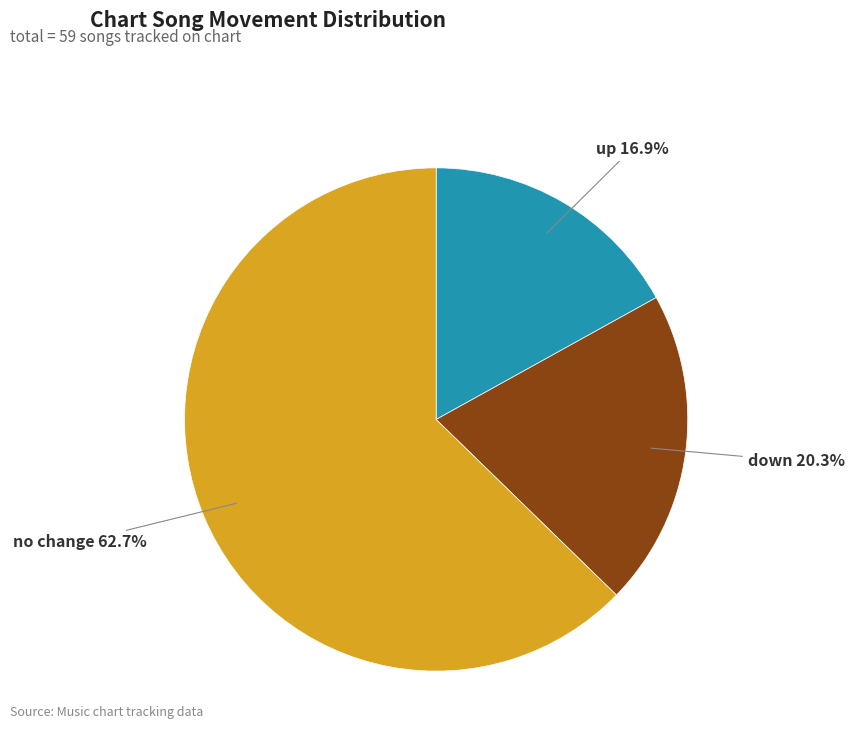

Does any single category account for the majority?

Yes